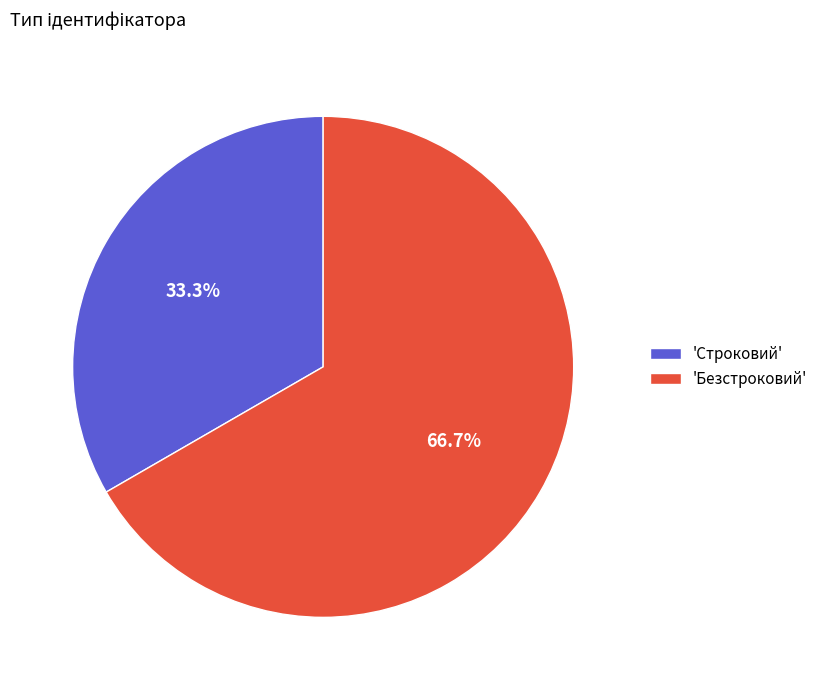

Do 'Безстроковий' and 'Строковий' together represent more than half of the pie?

Yes